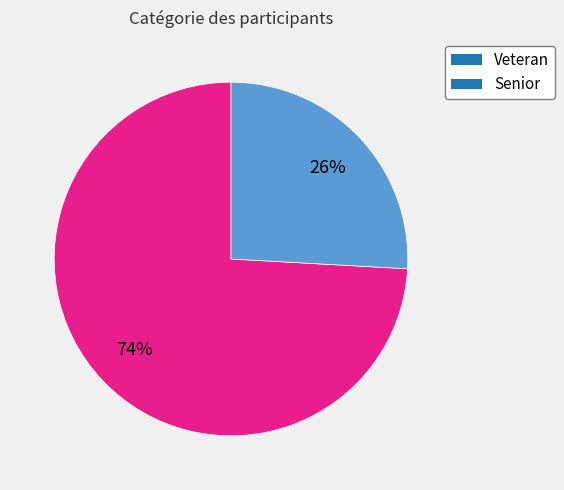

To the nearest percent, what is the combined percentage of Senior and Veteran?

100%